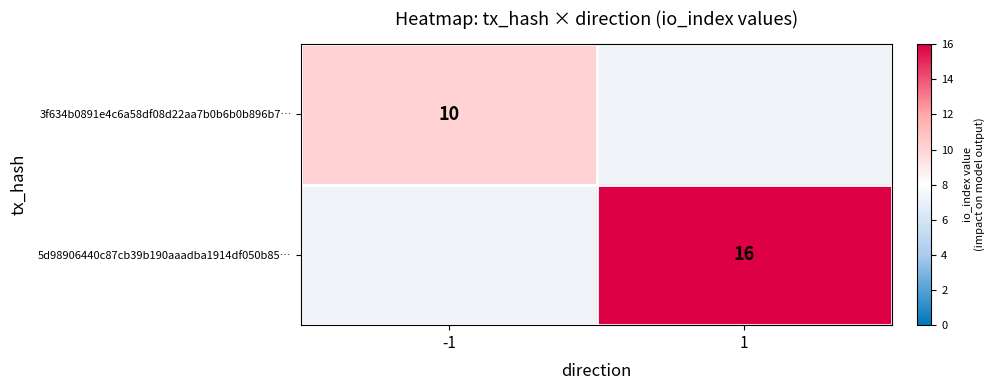

Count the number of categories in the chart.

2